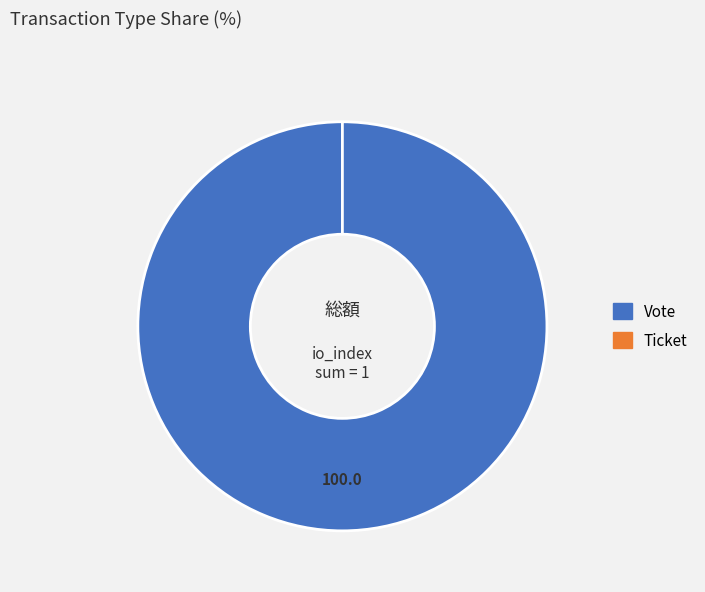

To the nearest percent, what percentage of the pie is Vote?

100%